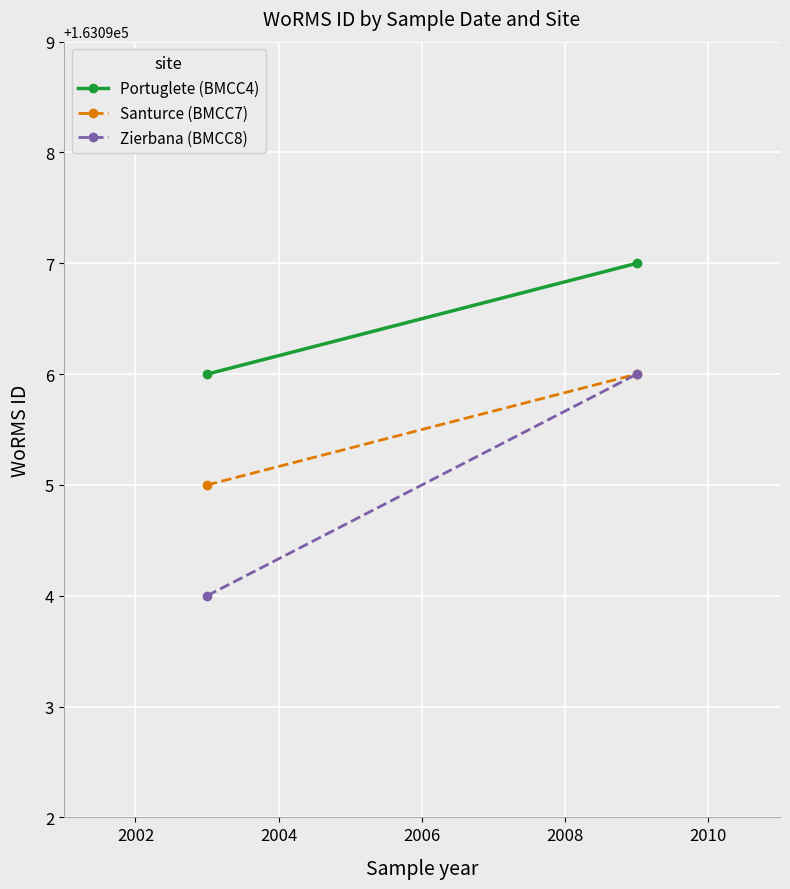

What is the minimum value for Zierbana (BMCC8)?

163094